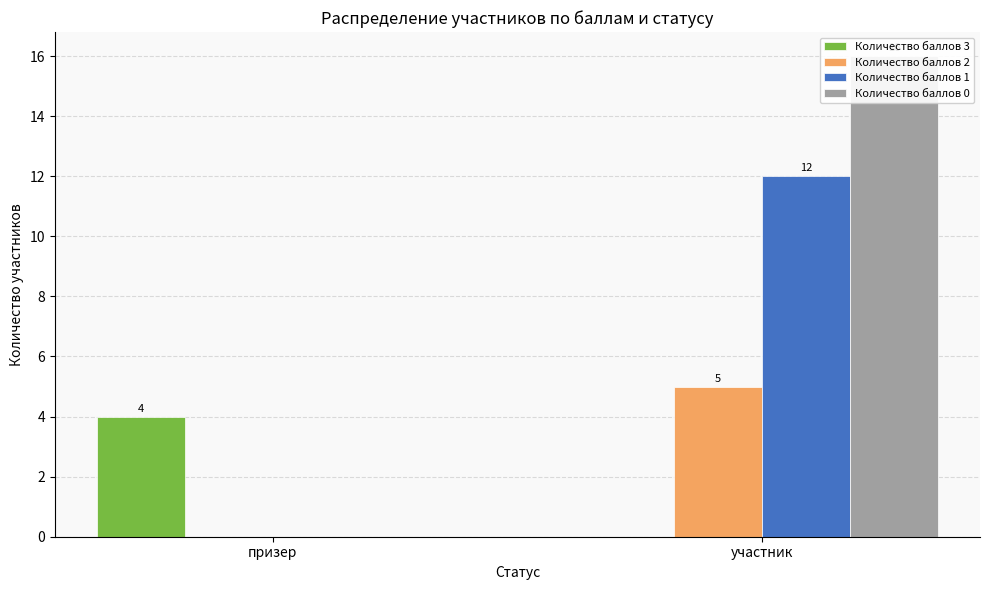

What is the label of the 1st bar from the left?

призер